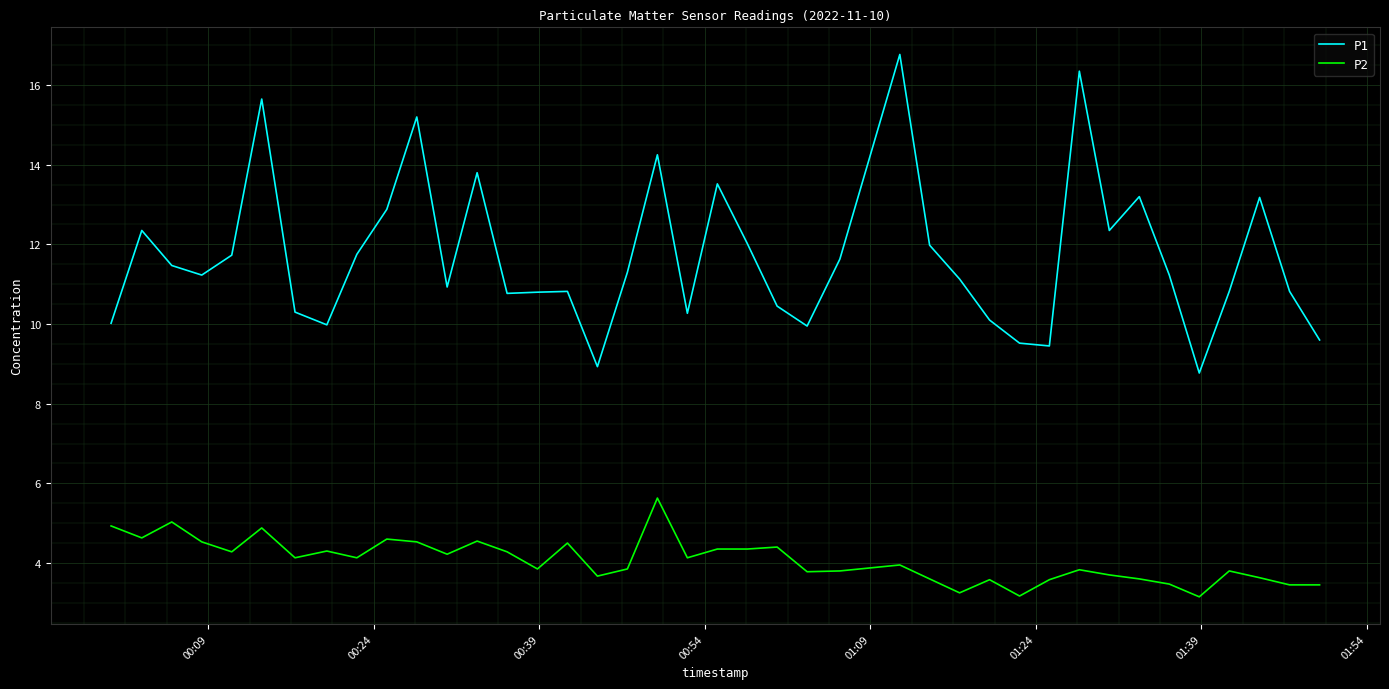

List the series in order of their peak value, lowest first.

P2, P1